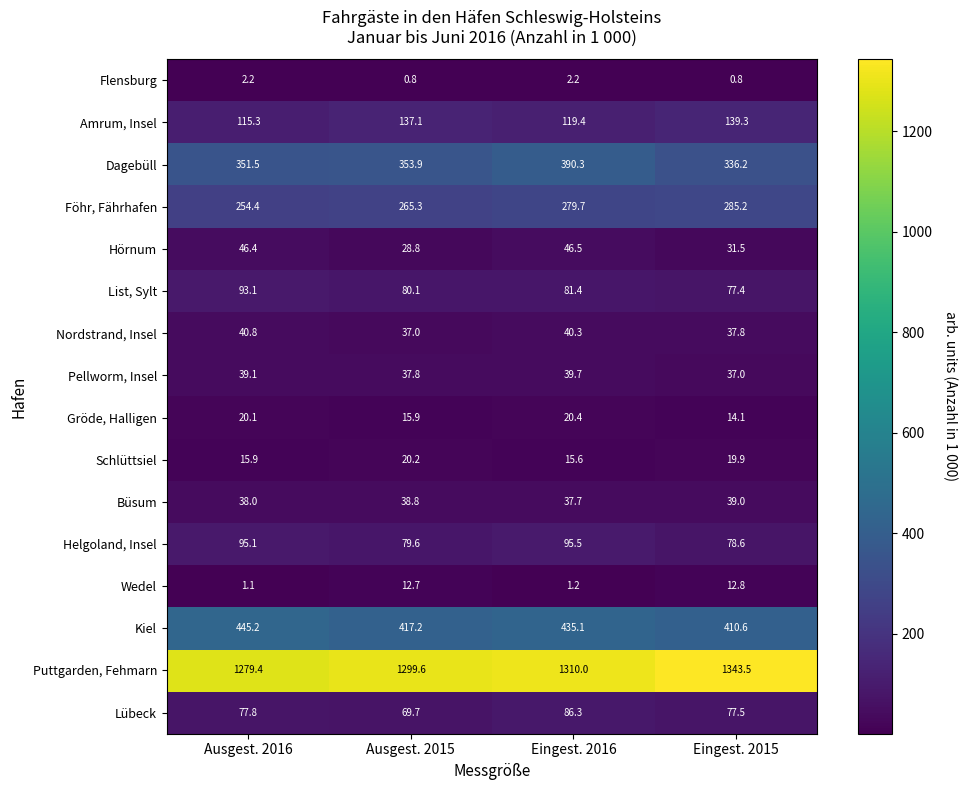

At Eingest. 2016, list the series in order from smallest to largest.

Wedel, Flensburg, Schlüttsiel, Gröde, Halligen, Büsum, Pellworm, Insel, Nordstrand, Insel, Hörnum, List, Sylt, Lübeck, Helgoland, Insel, Amrum, Insel, Föhr, Fährhafen, Dagebüll, Kiel, Puttgarden, Fehmarn